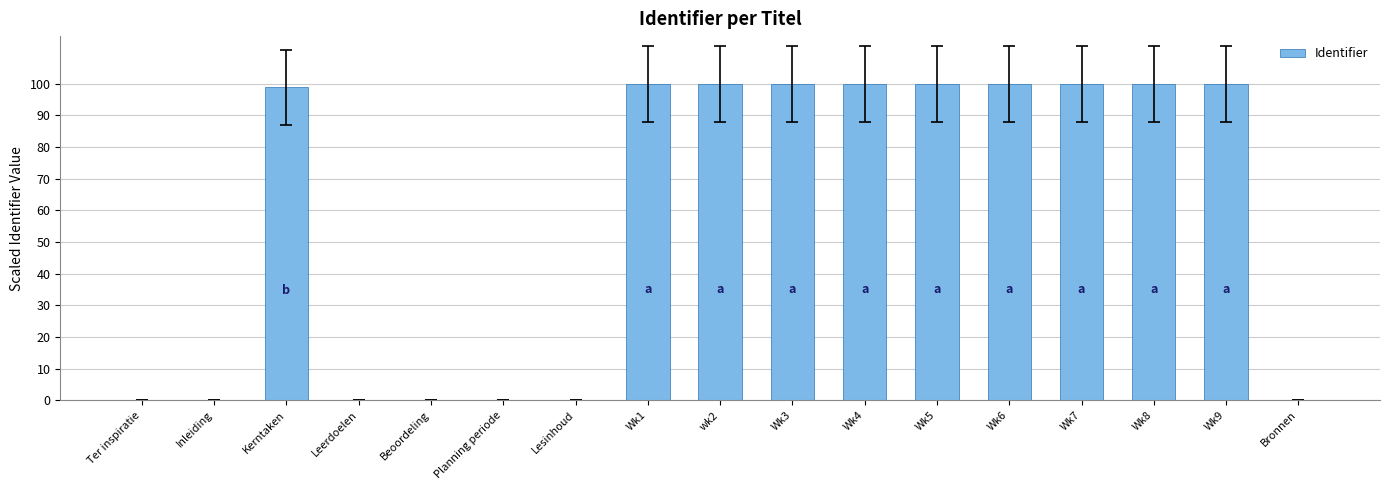

What value does the data have at Kerntaken?

98.8